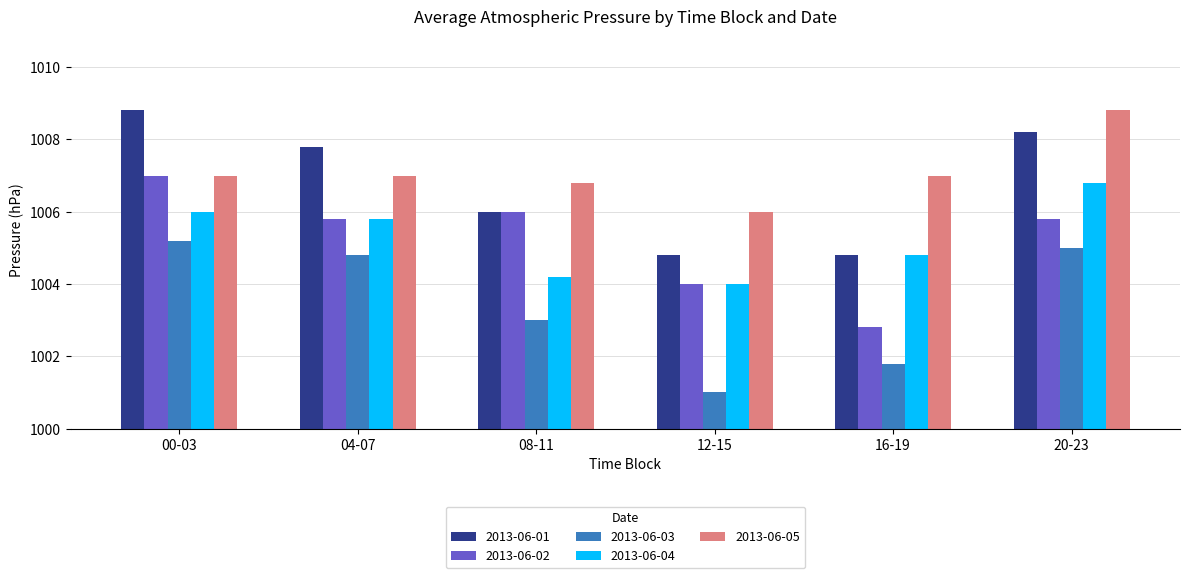

What is the difference between the highest and lowest values at 04-07?

3.0